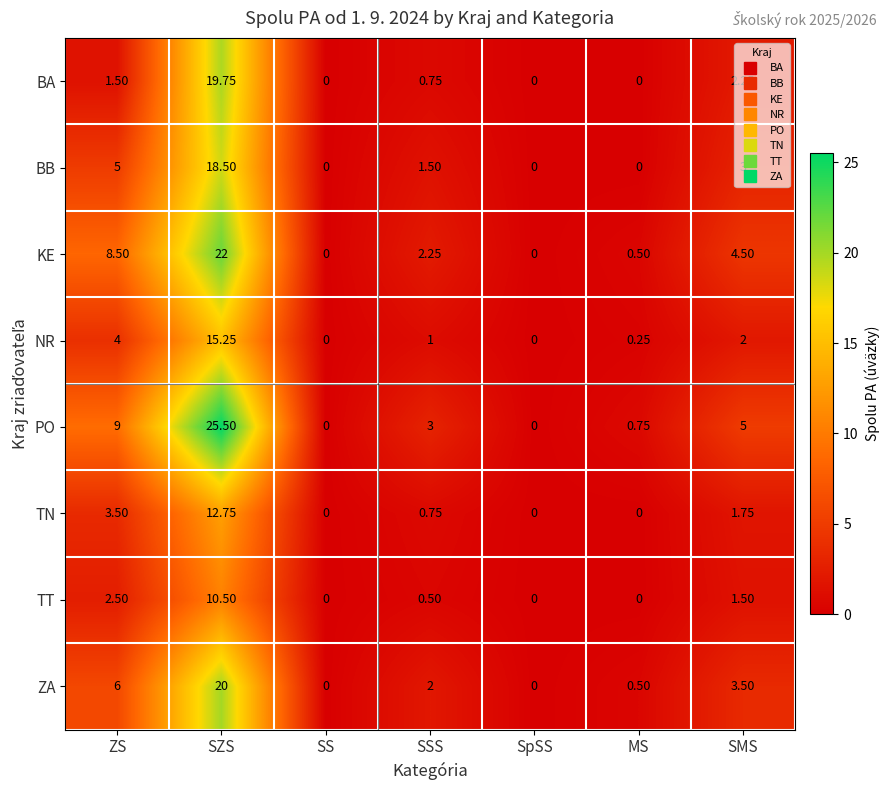

At which label is TT closest to 5?

ZS